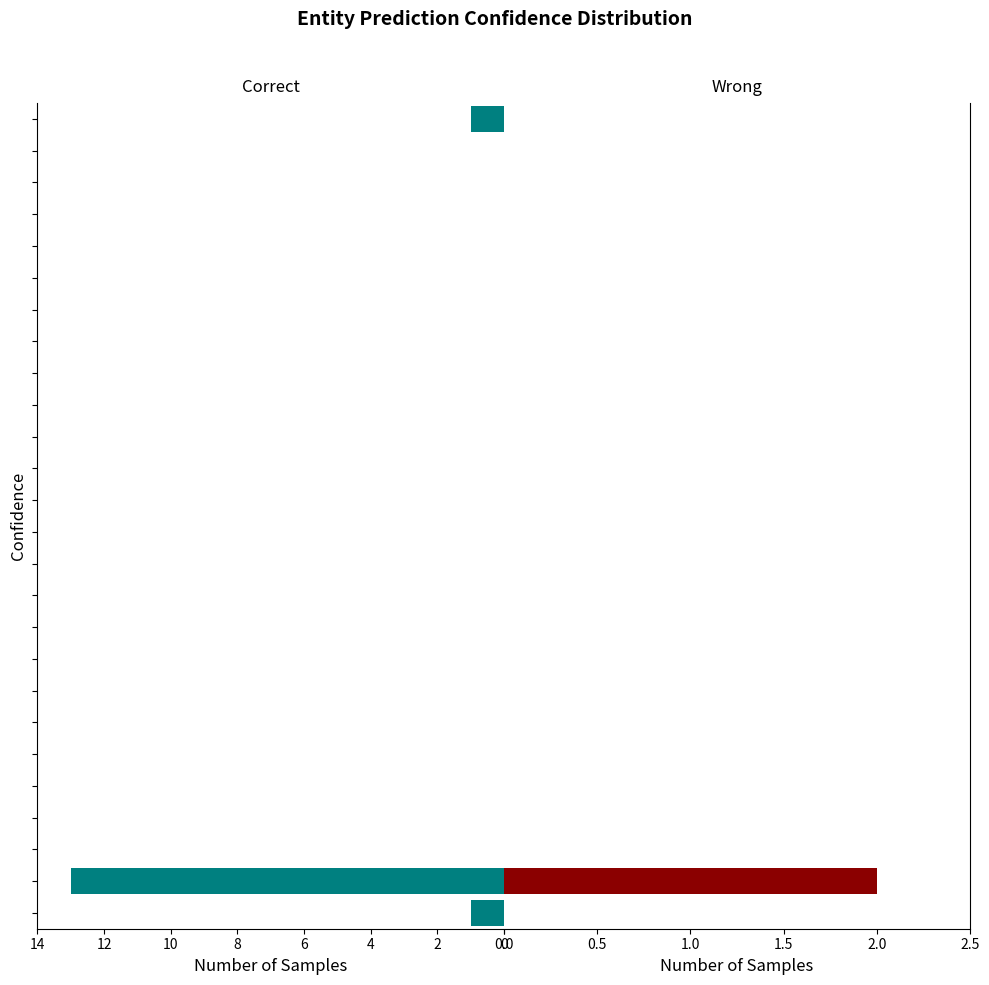

True or false: Correct has a value of 1 at 25.

True